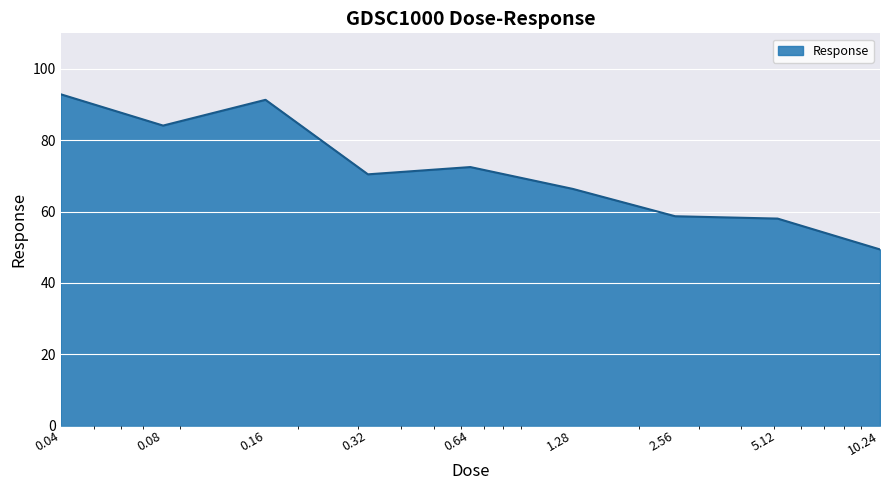

What is the smallest value displayed?

49.4